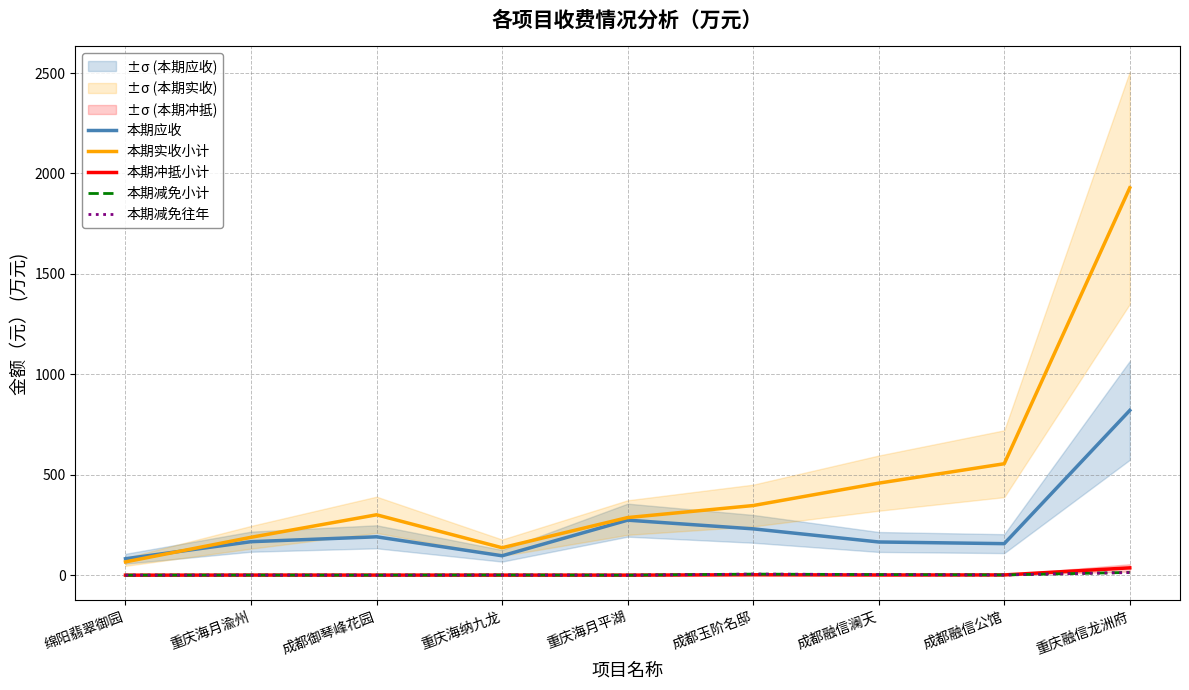

True or false: 本期减免往年 has a value of 0.8 at 重庆海纳九龙.

True